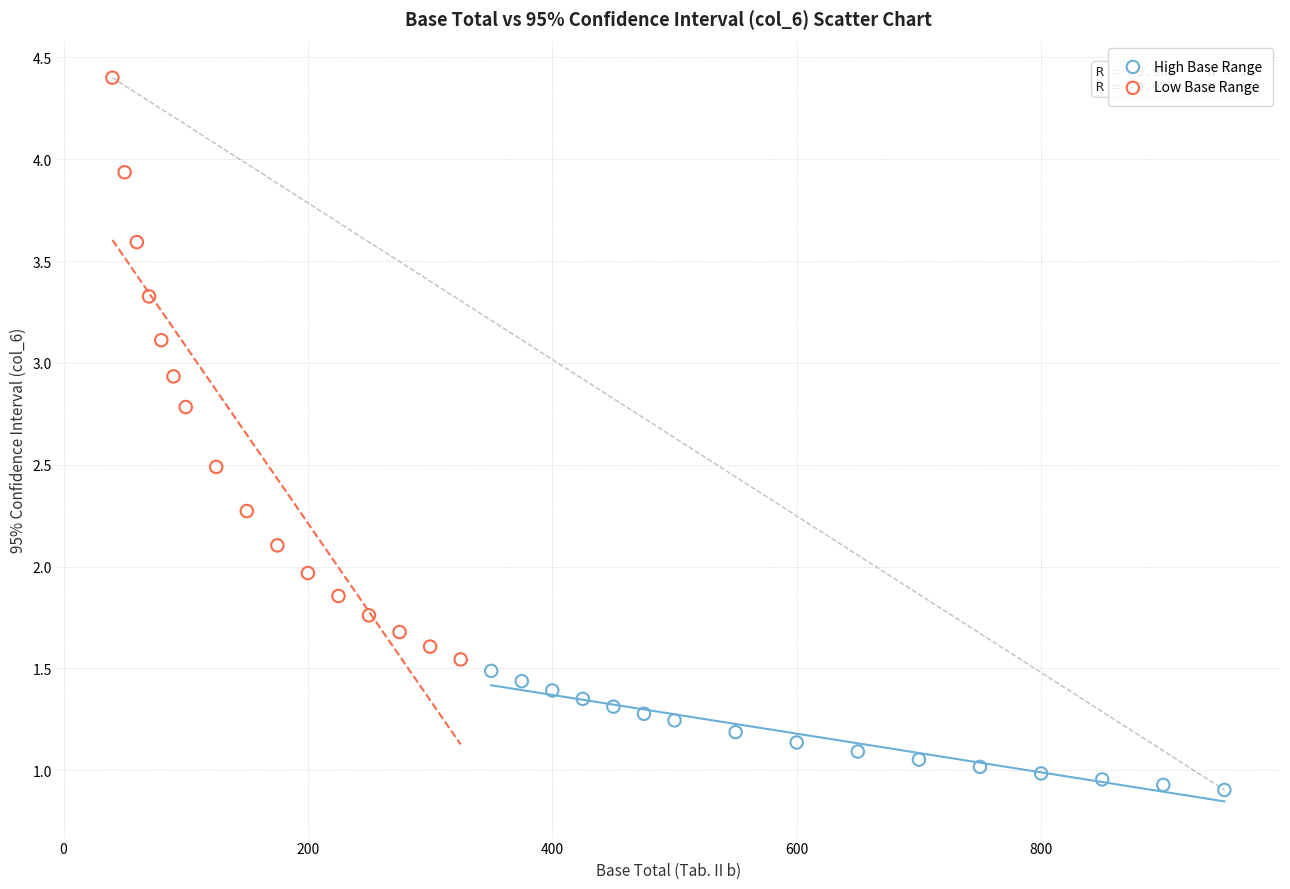

Which series has the largest Y range (max minus min)?

Low Base Range